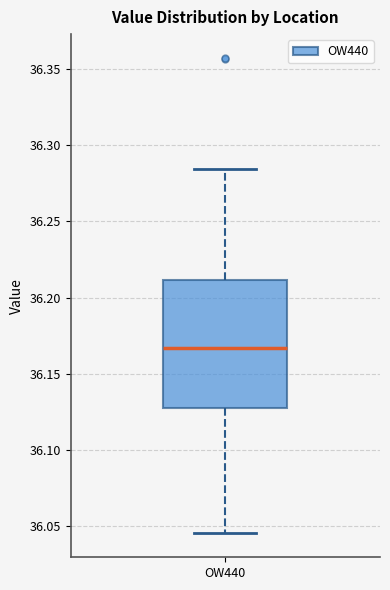

Where does the median line of the box for OW440 sit on the y-axis? The values are not printed on the chart, so give them approximately, as read against the axis.

36.165